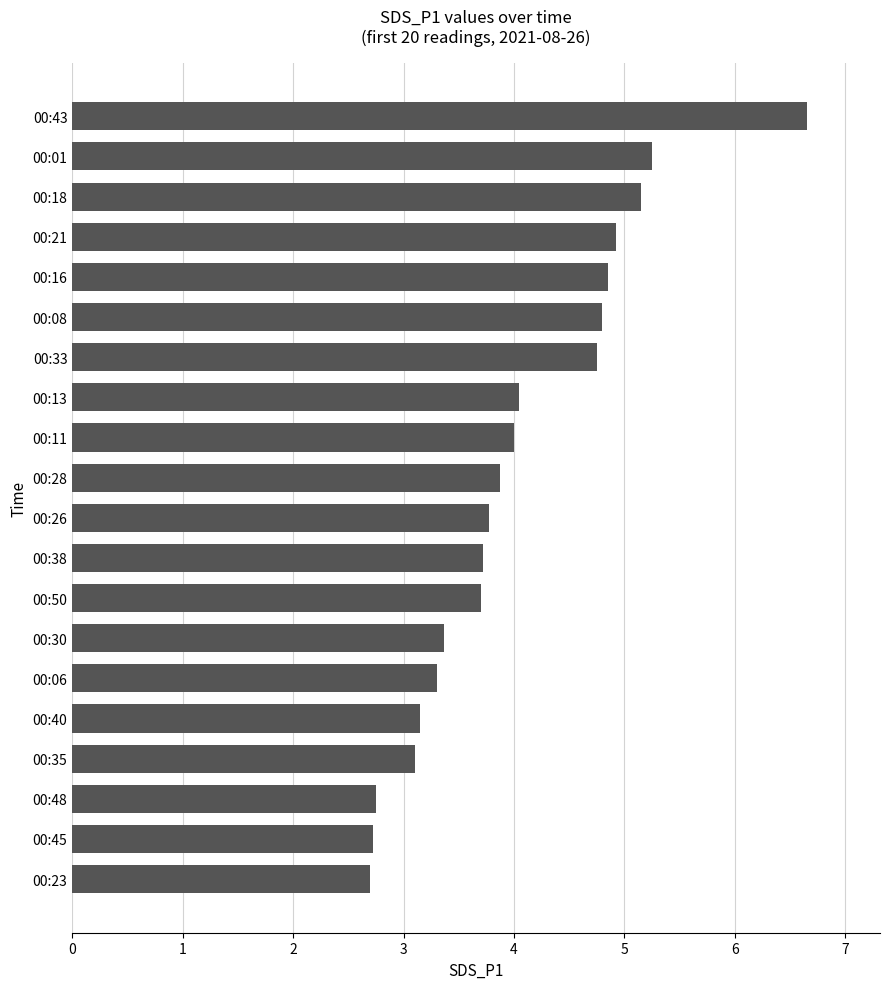

Between 00:33 and 00:13, which is larger?

00:33